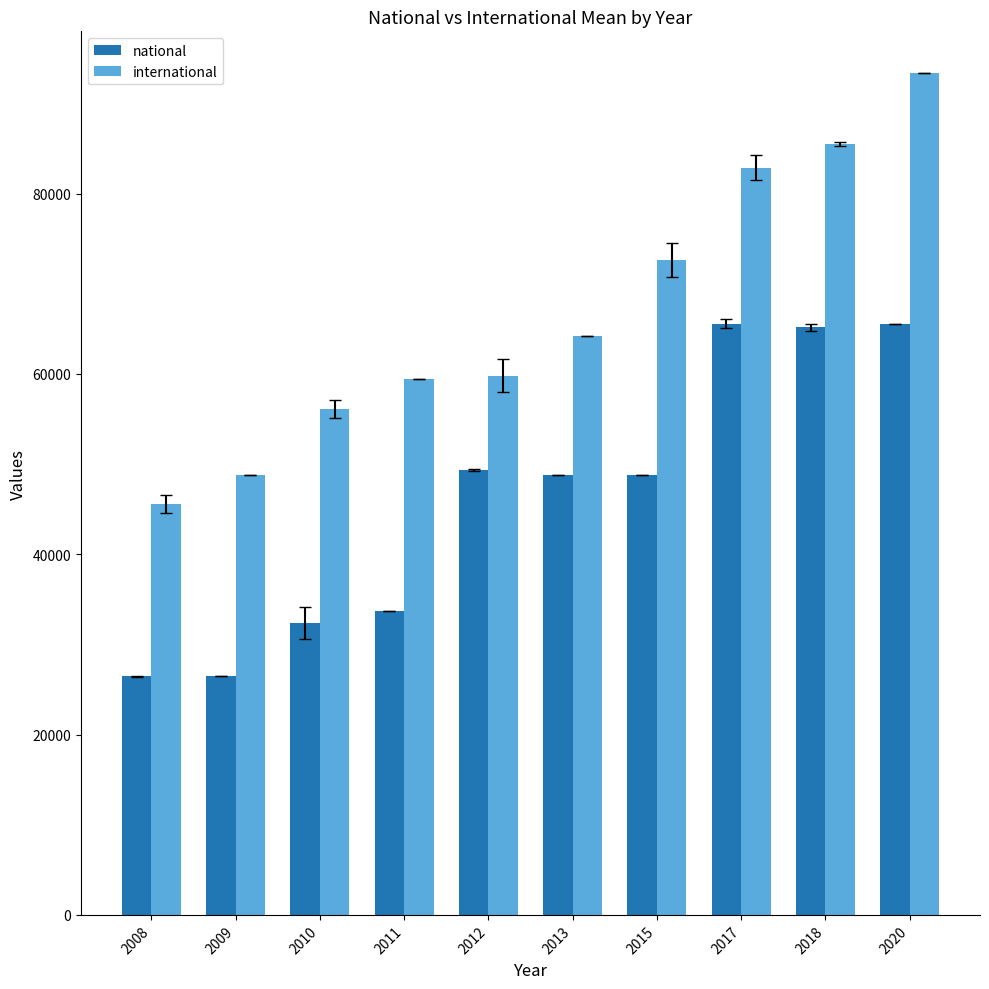

The value of national at 2018 is 65184.0. True or false?

True